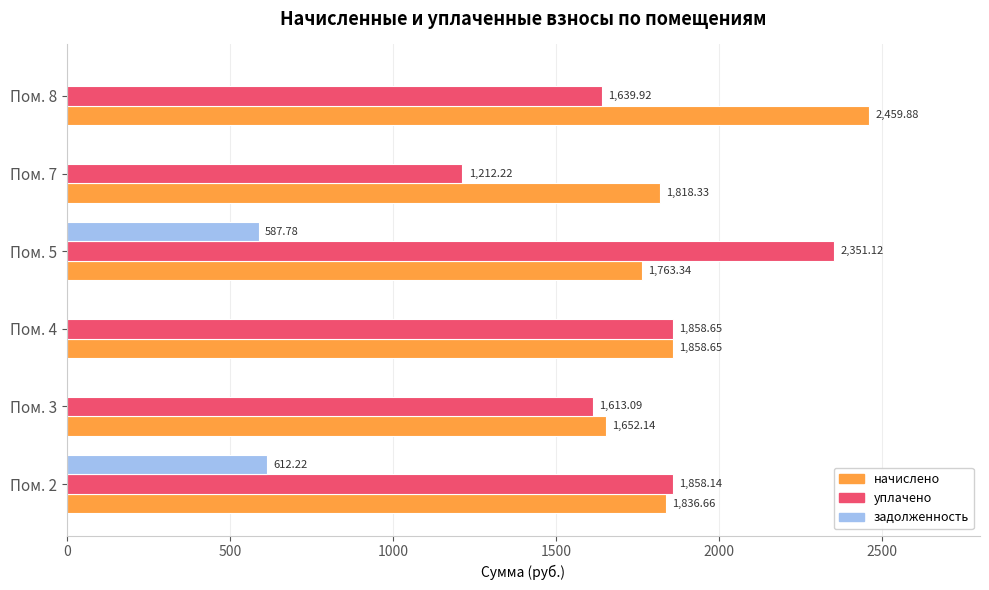

How many data points in уплачено are above 1858?

3